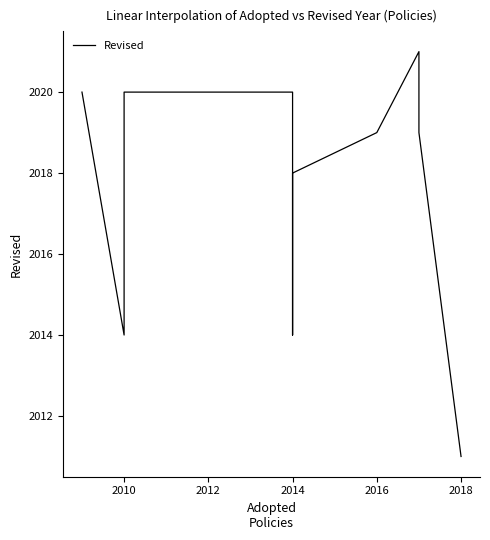

What is the value of the 13th point from the left?

2011